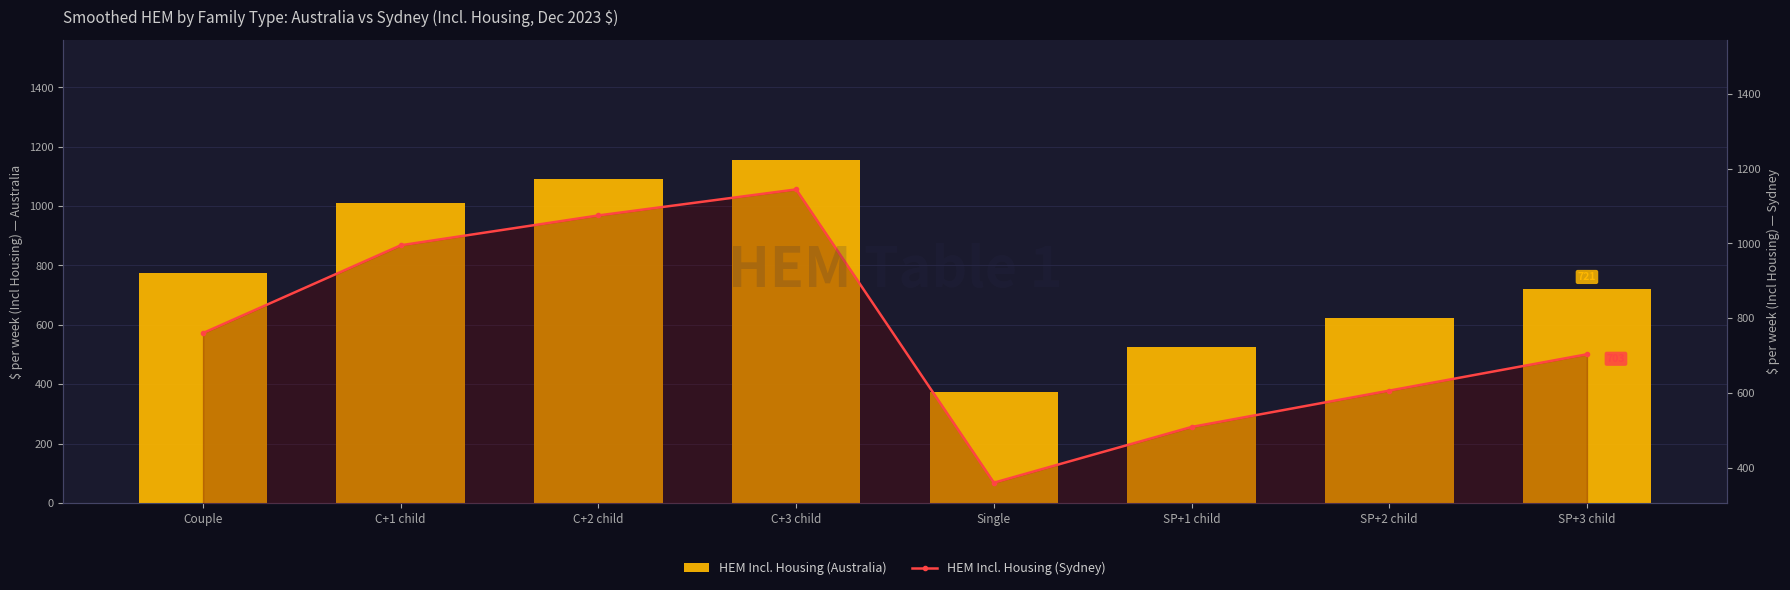

Read the HEM Incl. Housing (Australia) value at Single.

375.0